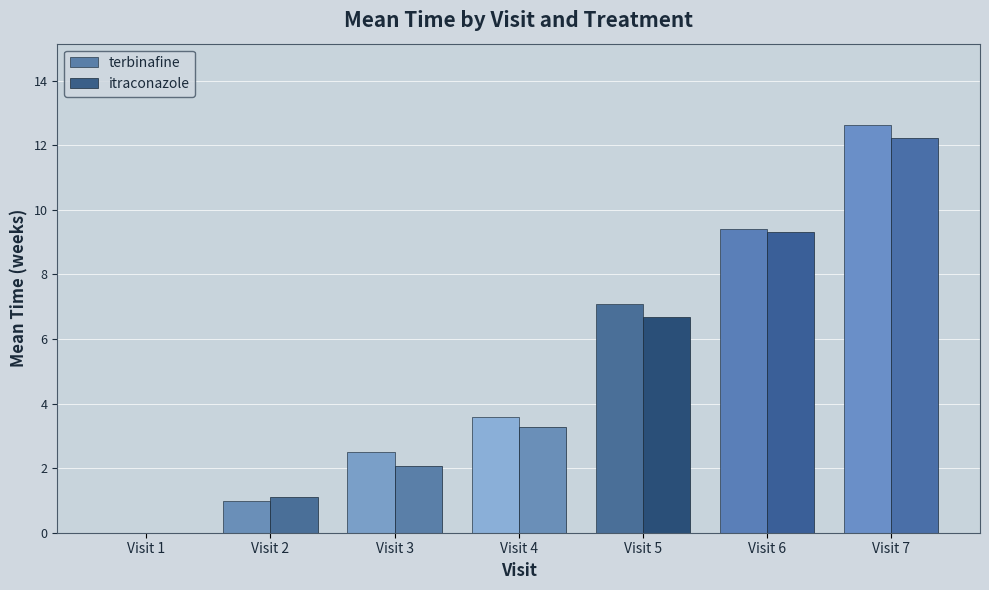

At which label is itraconazole closest to 6?

Visit 5